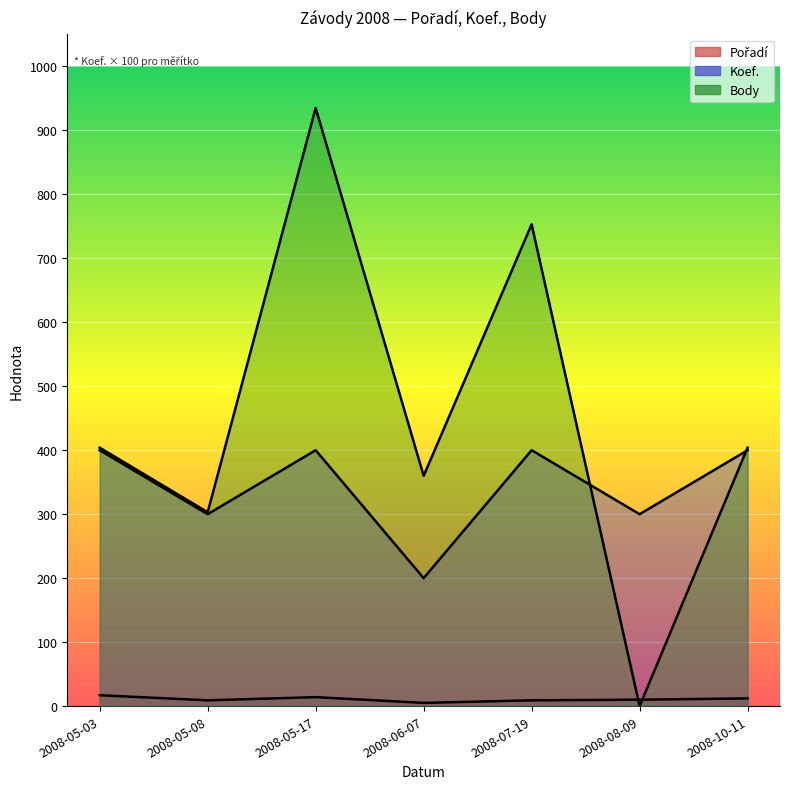

How many Koef. values are between 300 and 400?

6